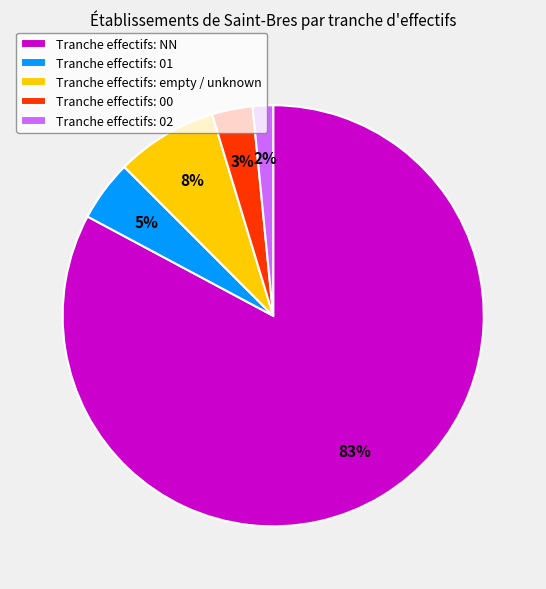

Does any single category account for the majority?

Yes